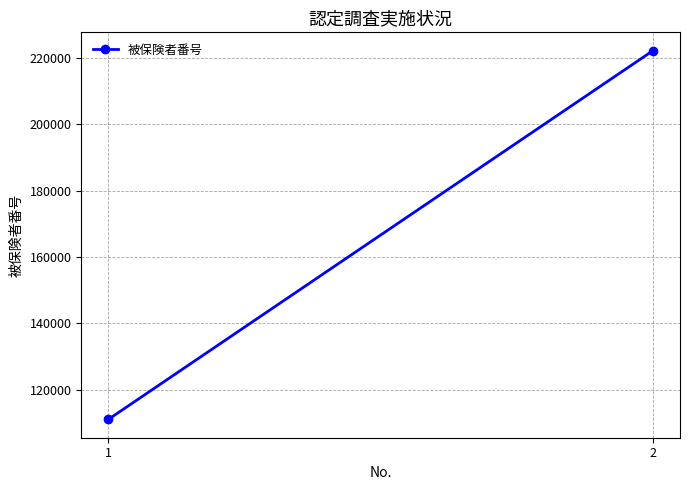

At which category does the chart reach its peak across all series?

2